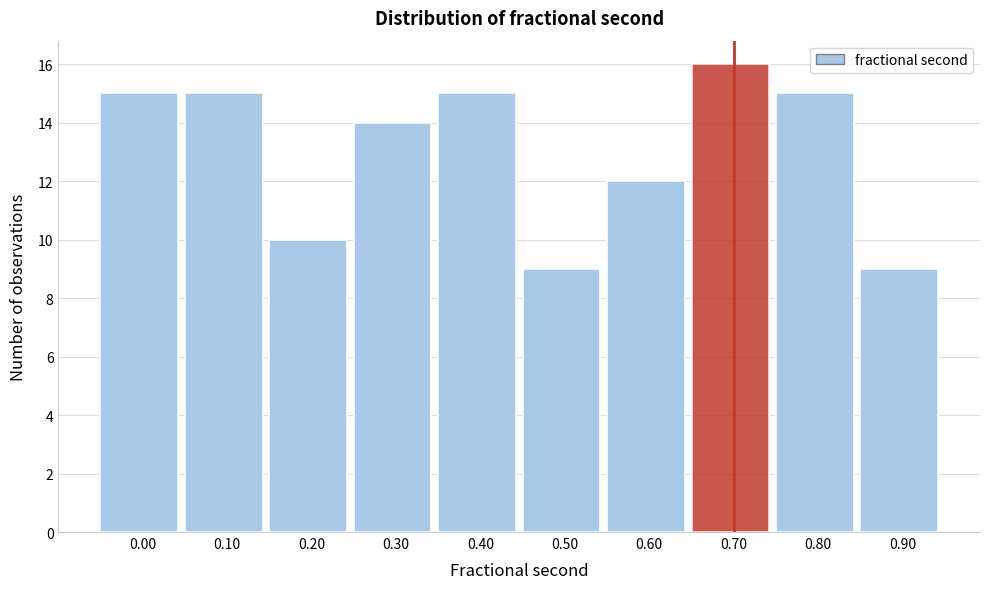

Reading left to right, extract all data points from this chart.

15	15	10	14	15	9	12	16	15	9